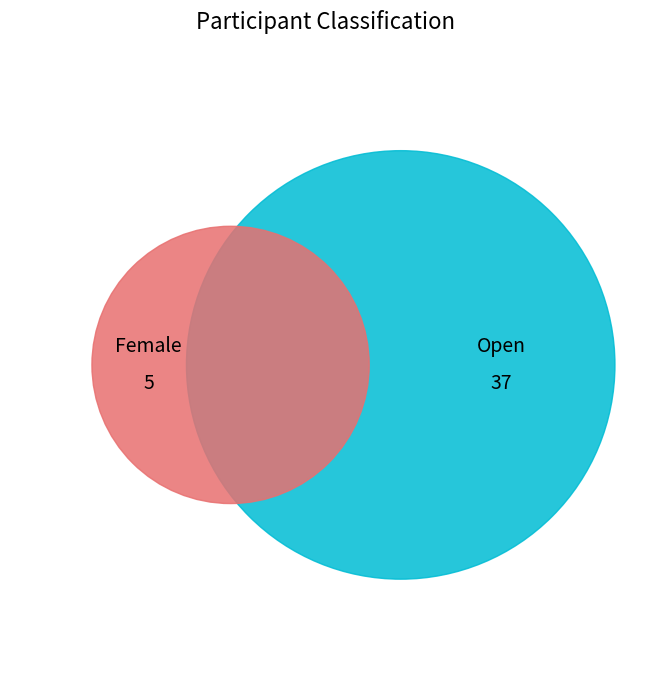

Do Open and Female together represent more than half of the pie?

Yes